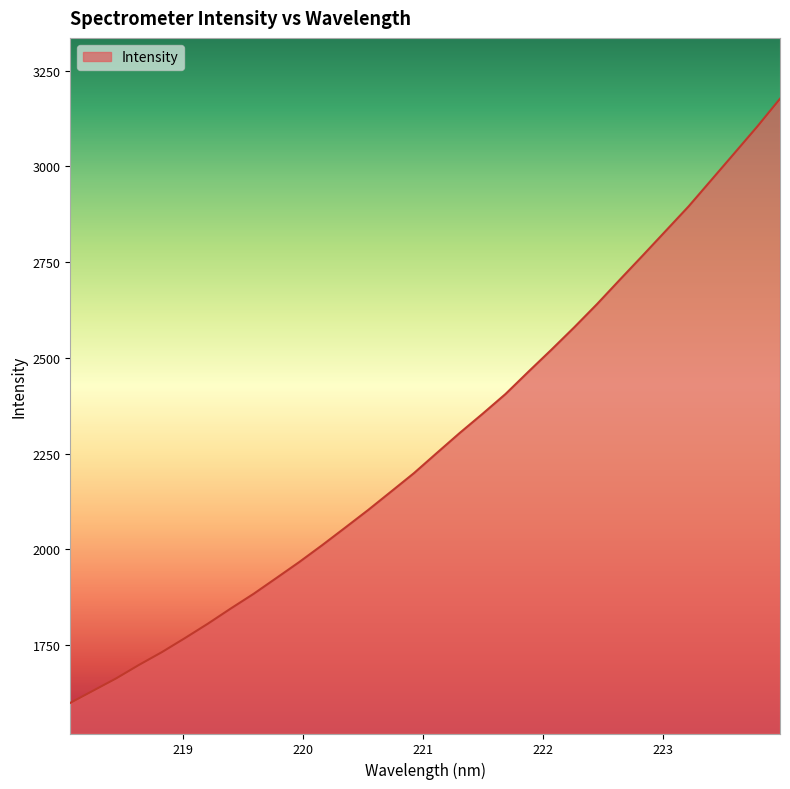

What is the minimum value shown in the chart?

1599.2